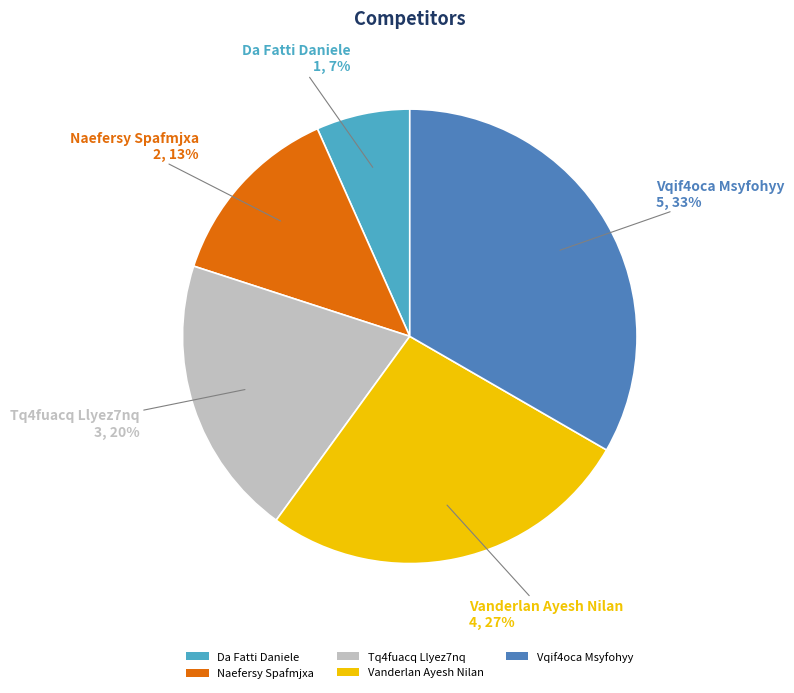

How many segments does this pie chart have?

5